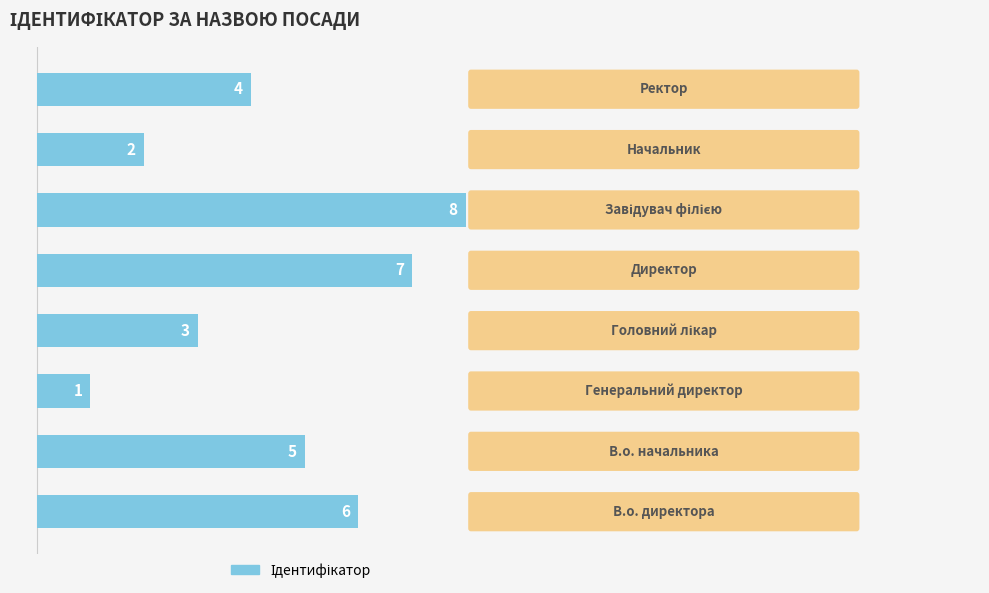

How many values are between 3 and 7?

5